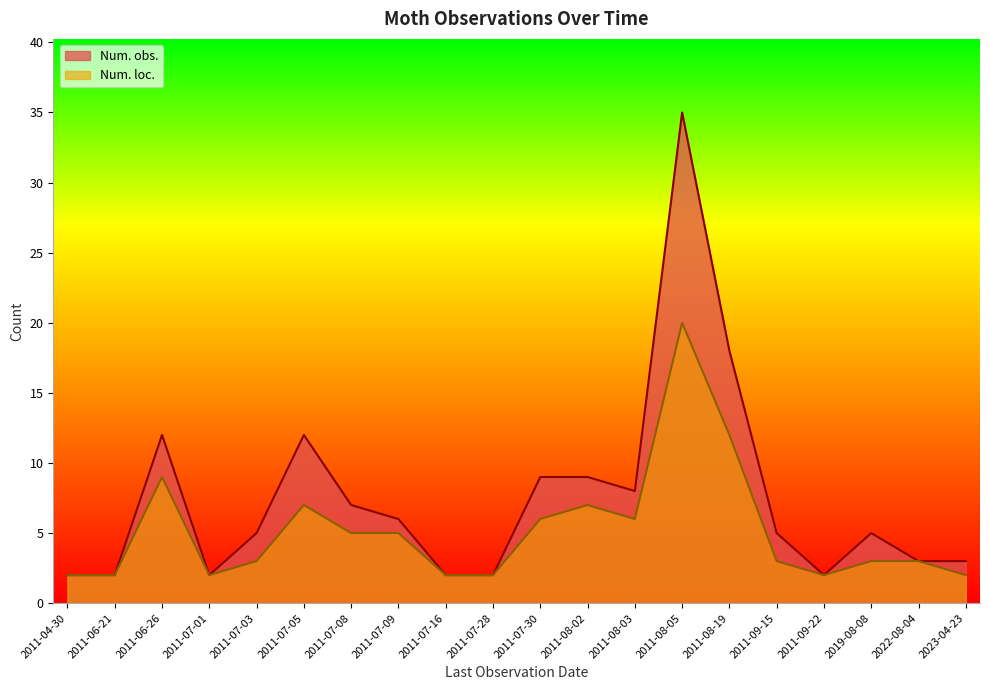

Rank the series by their average value, from lowest to highest.

Num. loc., Num. obs.